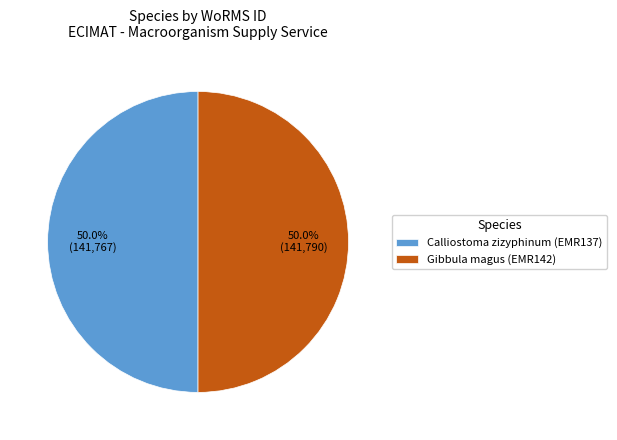

Is it true that Gibbula magus (EMR142) is 50% of the pie?

True